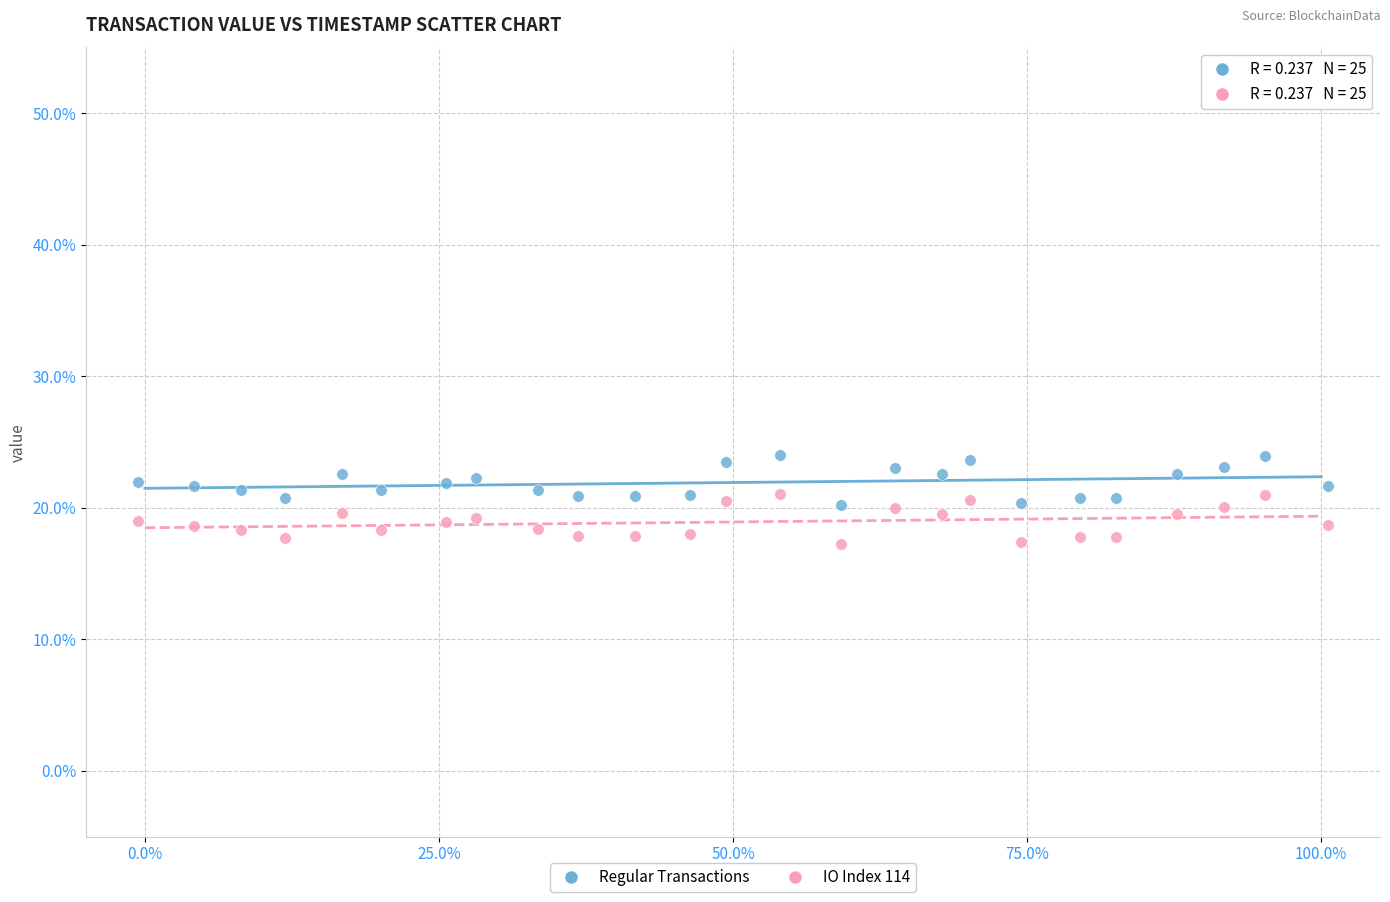

What are all the series names shown in the legend?

Regular Transactions, IO Index 114